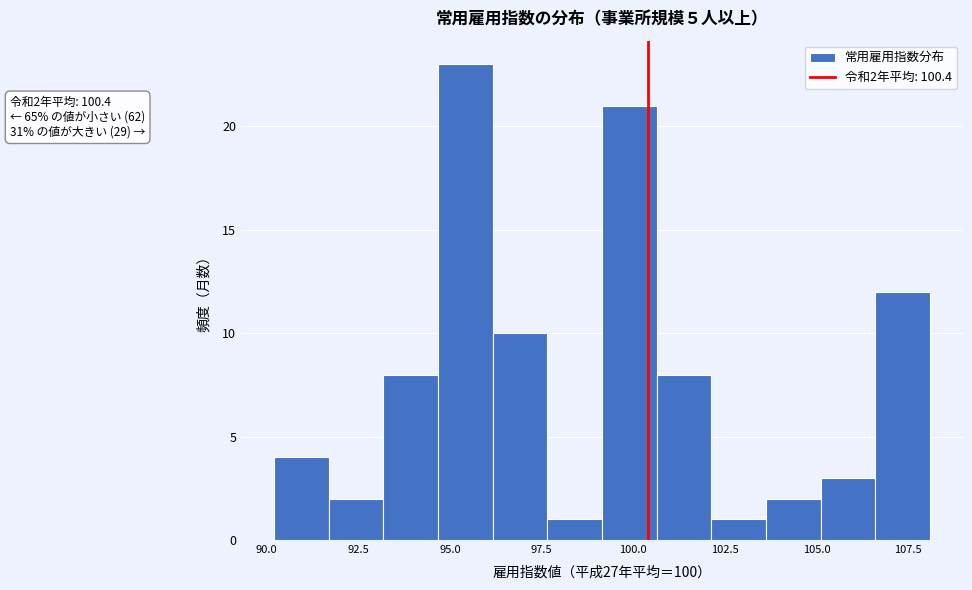

Read against the x-axis, roughly where is the centre of the tallest bar?

95.5